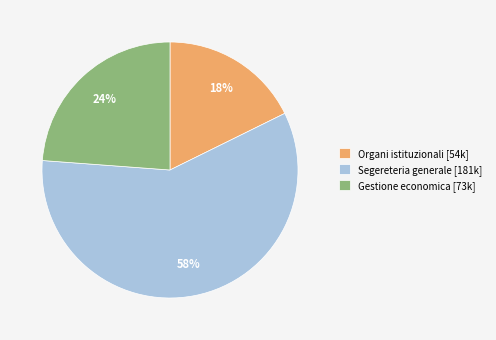

Do Segereteria generale [181k] and Gestione economica [73k] together represent more than half of the pie?

Yes